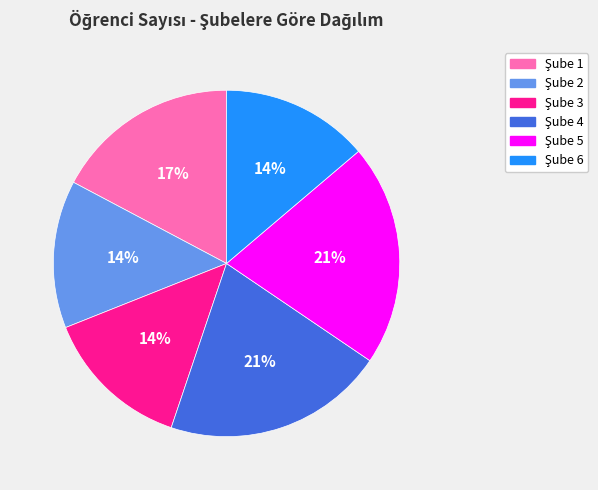

Does any single category account for the majority?

No